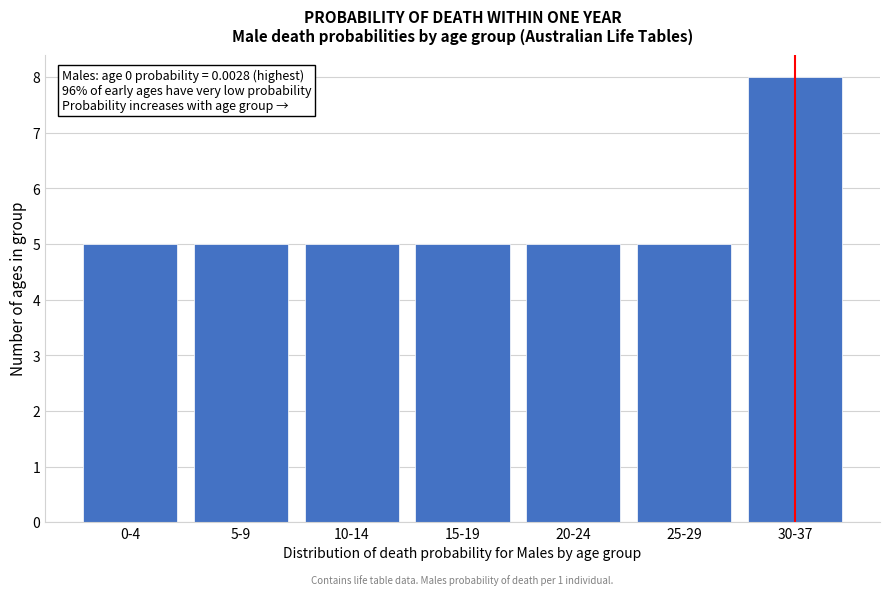

Reading right to left, what are all the values shown in this chart?

30-37=8	25-29=5	20-24=5	15-19=5	10-14=5	5-9=5	0-4=5